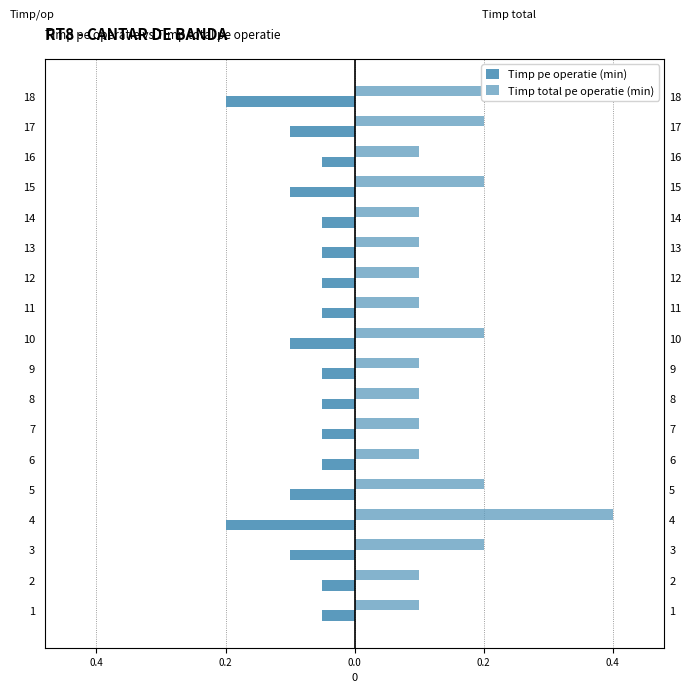

Is the value of Timp pe operatie (min) at 16 greater than the value of Timp total pe operatie (min) at 7?

No